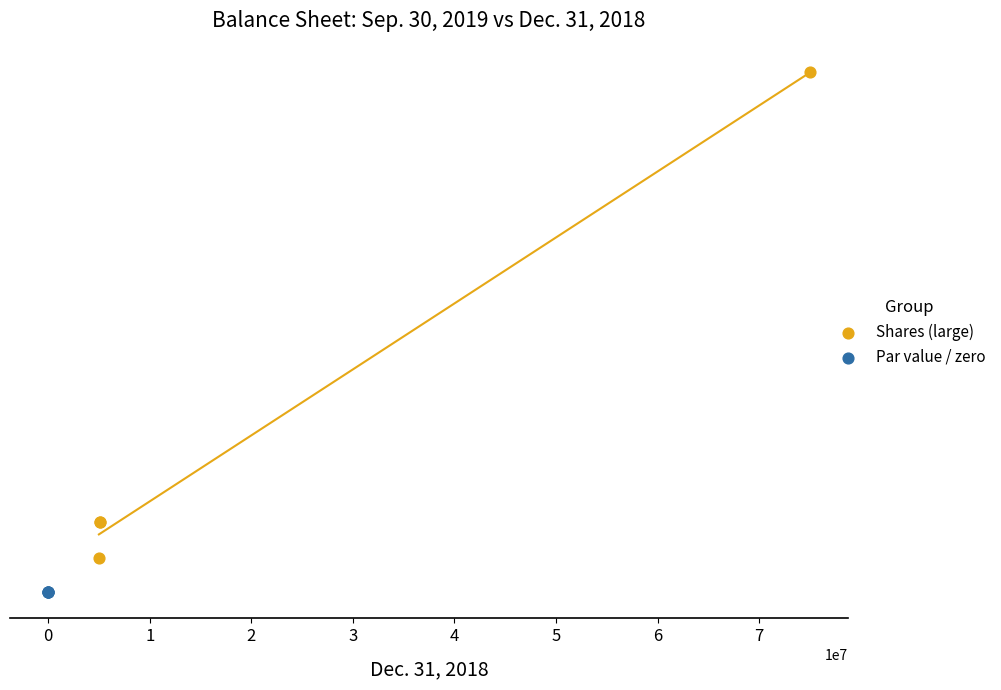

What are all the series names shown in the legend?

Shares (large), Par value / zero